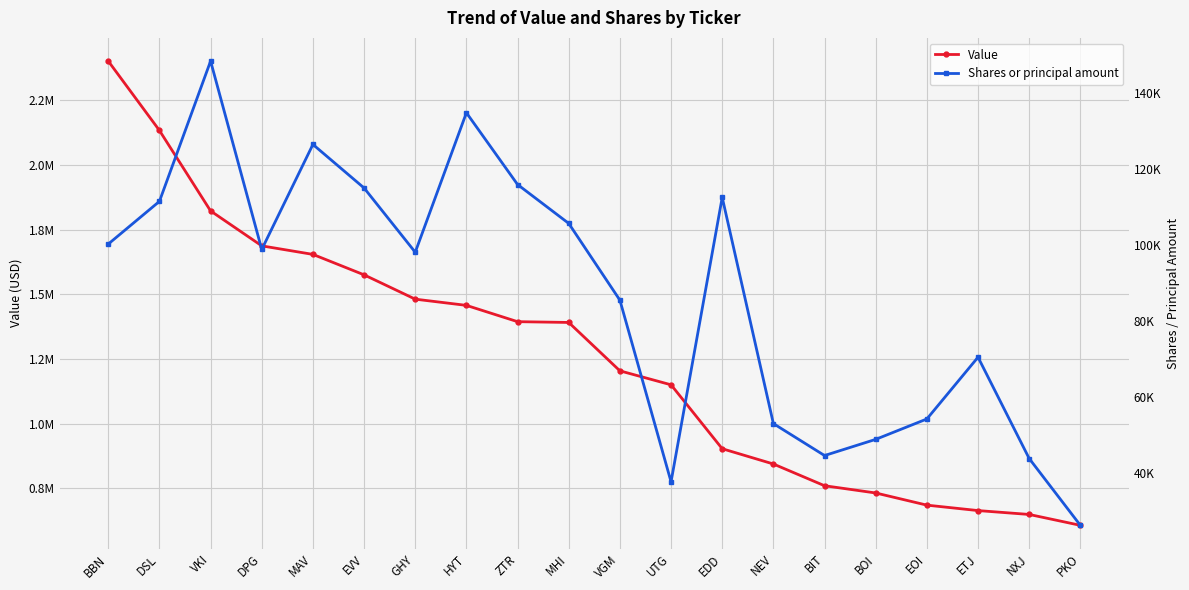

Does the chart display data point markers on the line(s)?

Yes